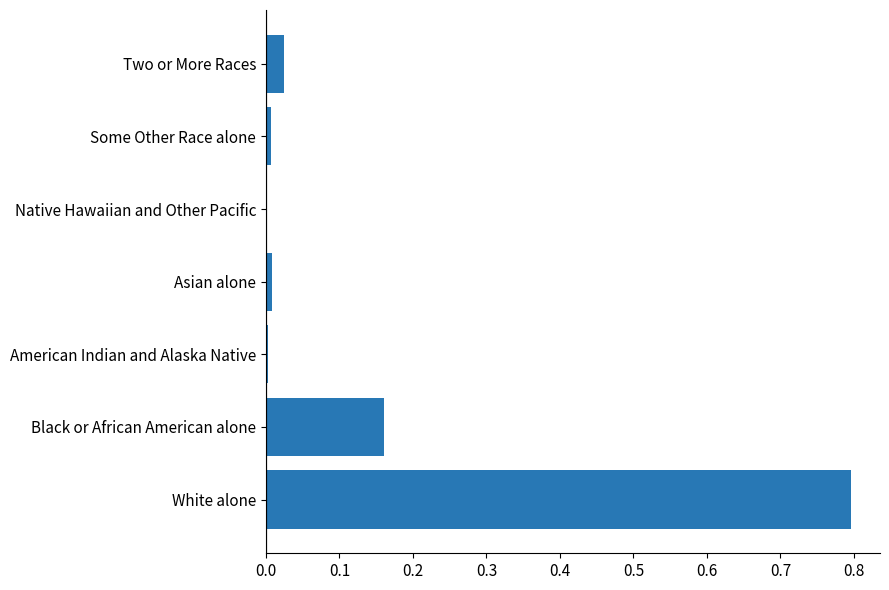

The value at Native Hawaiian and Other Pacific is 0.0. True or false?

True